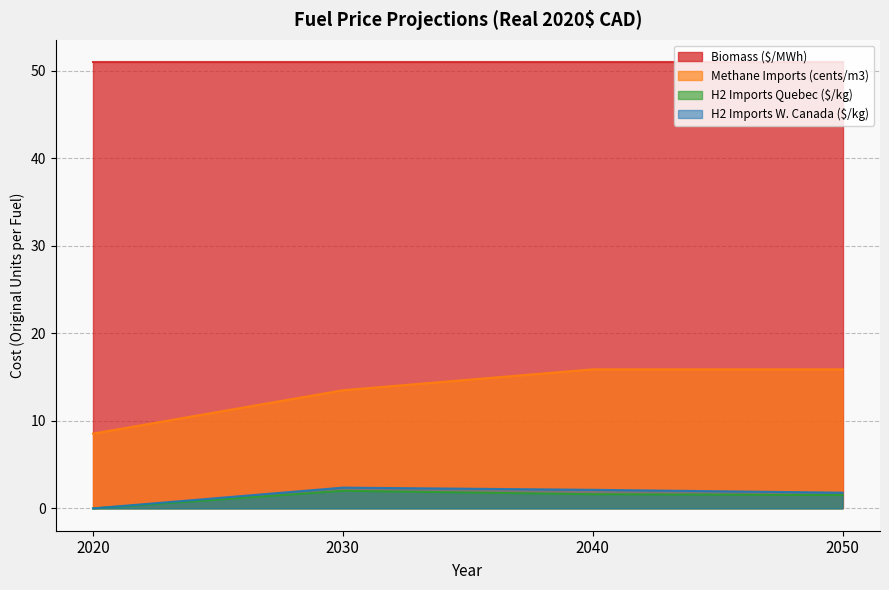

What is the spread (max minus min) of values at 2050?

49.5